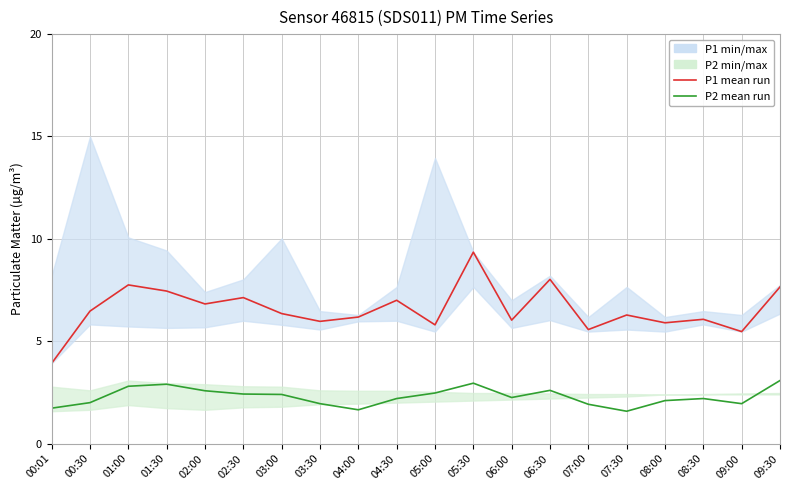

Reading left to right, transcribe all the data shown in this chart.

P1 mean run: 00:01=3.9	00:30=6.5	01:00=7.8	01:30=7.5	02:00=6.8	02:30=7.1	03:00=6.3	03:30=6.0	04:00=6.2	04:30=7.0	05:00=5.8	05:30=9.3	06:00=6.0	06:30=8.0	07:00=5.6	07:30=6.3	08:00=5.9	08:30=6.1	09:00=5.5	09:30=7.7
P2 mean run: 00:01=1.7	00:30=2.0	01:00=2.8	01:30=2.9	02:00=2.6	02:30=2.4	03:00=2.4	03:30=1.9	04:00=1.6	04:30=2.2	05:00=2.5	05:30=3.0	06:00=2.2	06:30=2.6	07:00=1.9	07:30=1.6	08:00=2.1	08:30=2.2	09:00=1.9	09:30=3.1